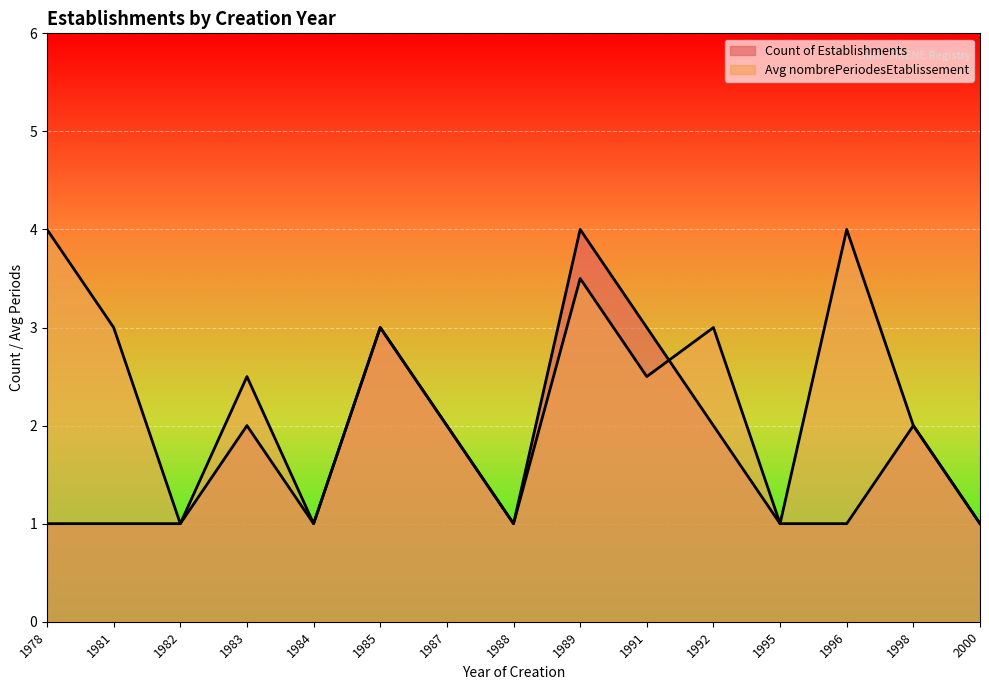

What is the maximum value for Count of Establishments?

4.0